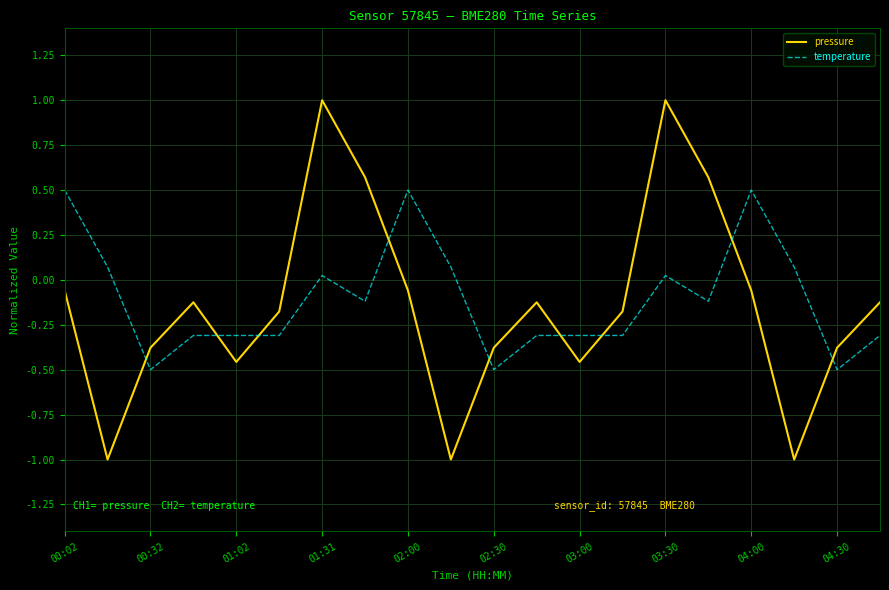

What is the difference between the maximum and minimum values in the temperature series?

1.0